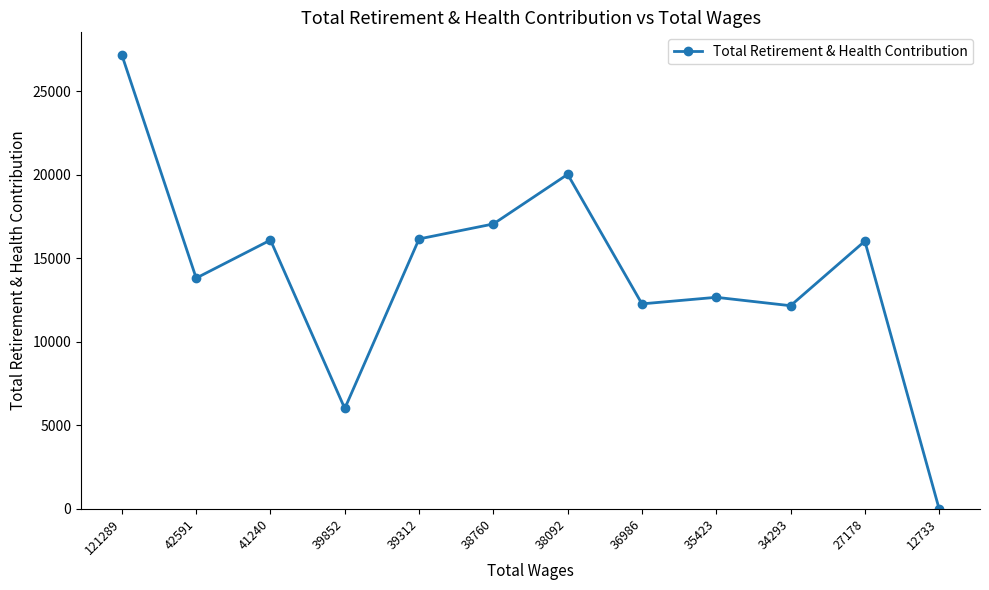

The chart shows a value of 4142 at 36986. True or false?

False